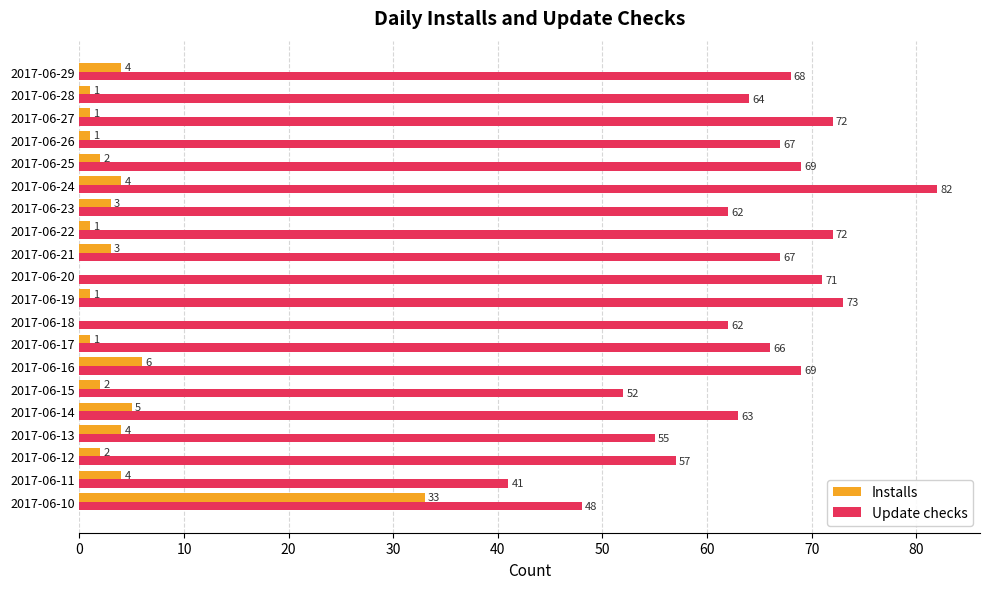

What is the maximum value shown in the chart?

82